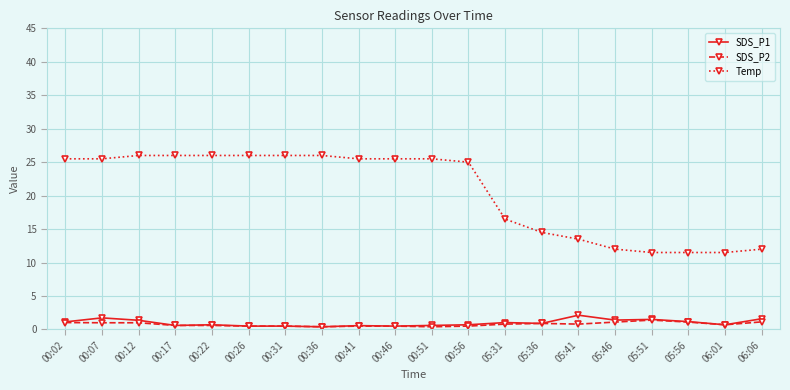

Which series has the widest spread of values?

Temp